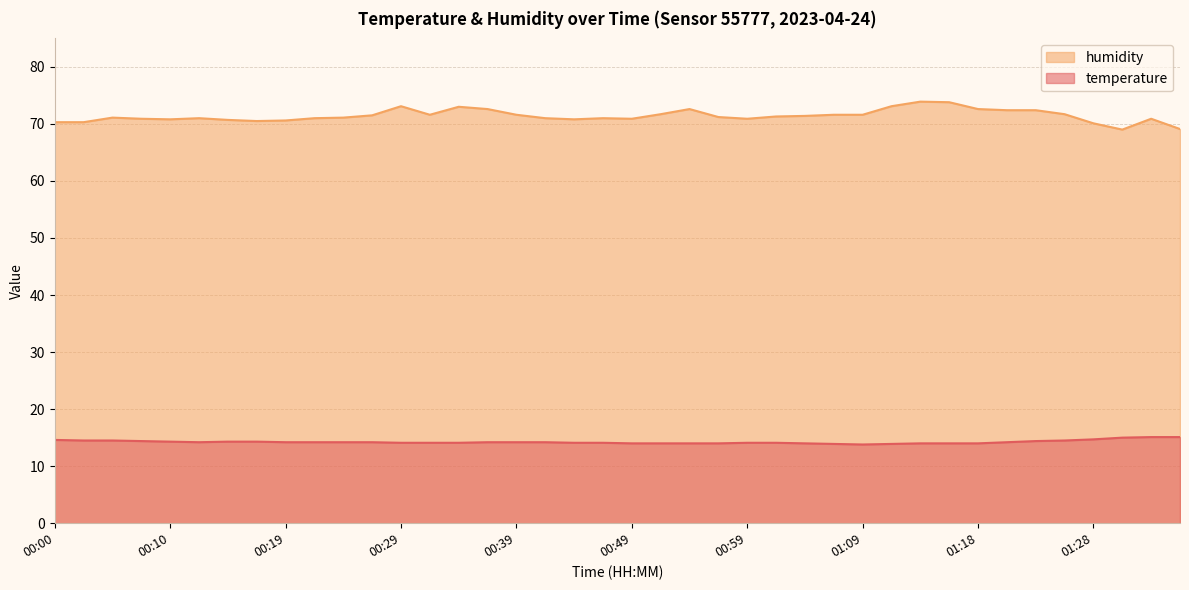

Does the chart have visible grid lines?

Yes